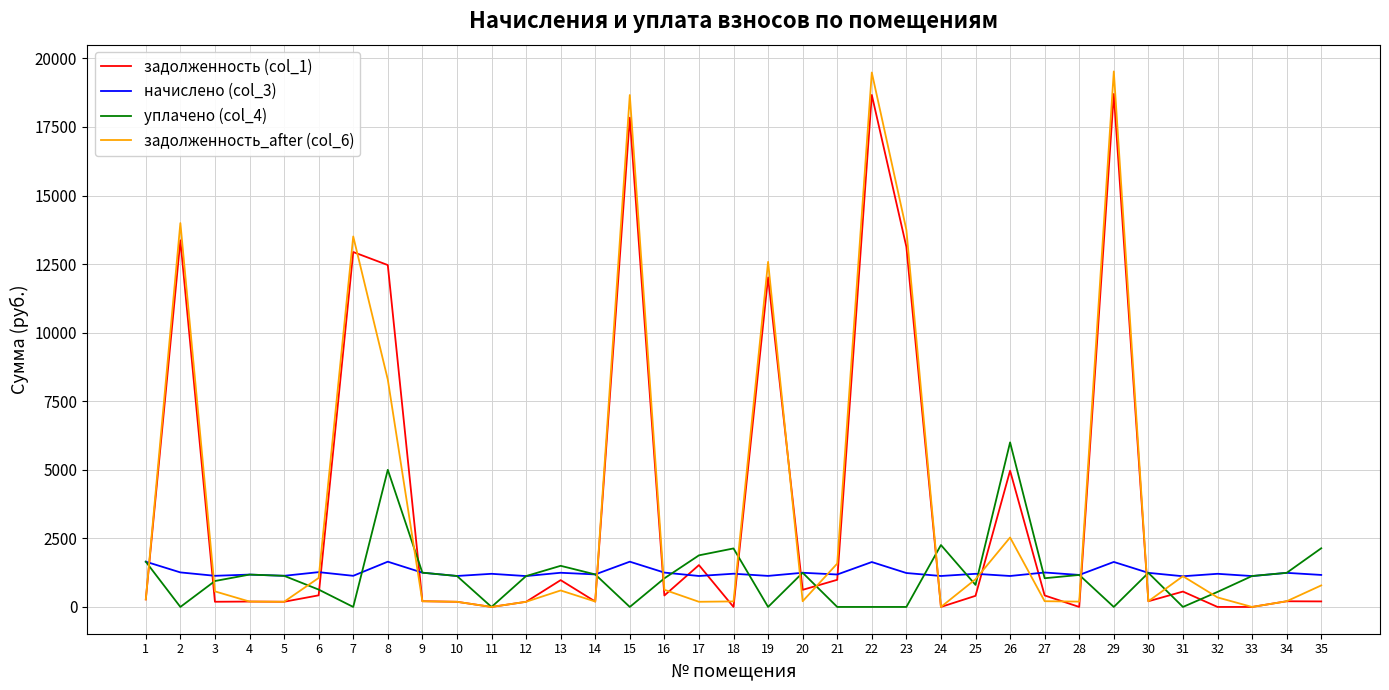

What is the difference between the highest and lowest values at 22?

19486.5